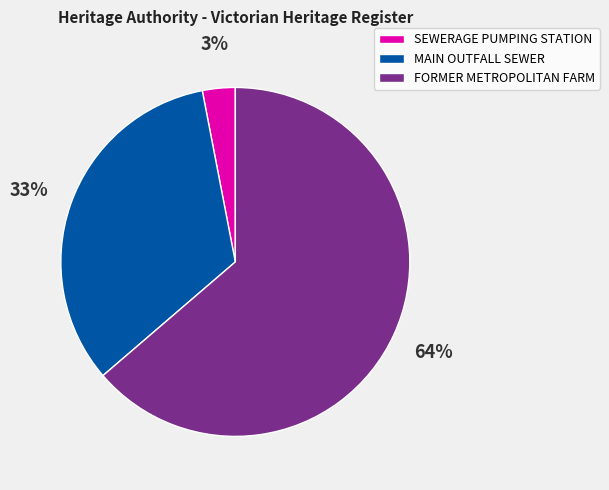

Do FORMER METROPOLITAN FARM and MAIN OUTFALL SEWER together represent more than half of the pie?

Yes